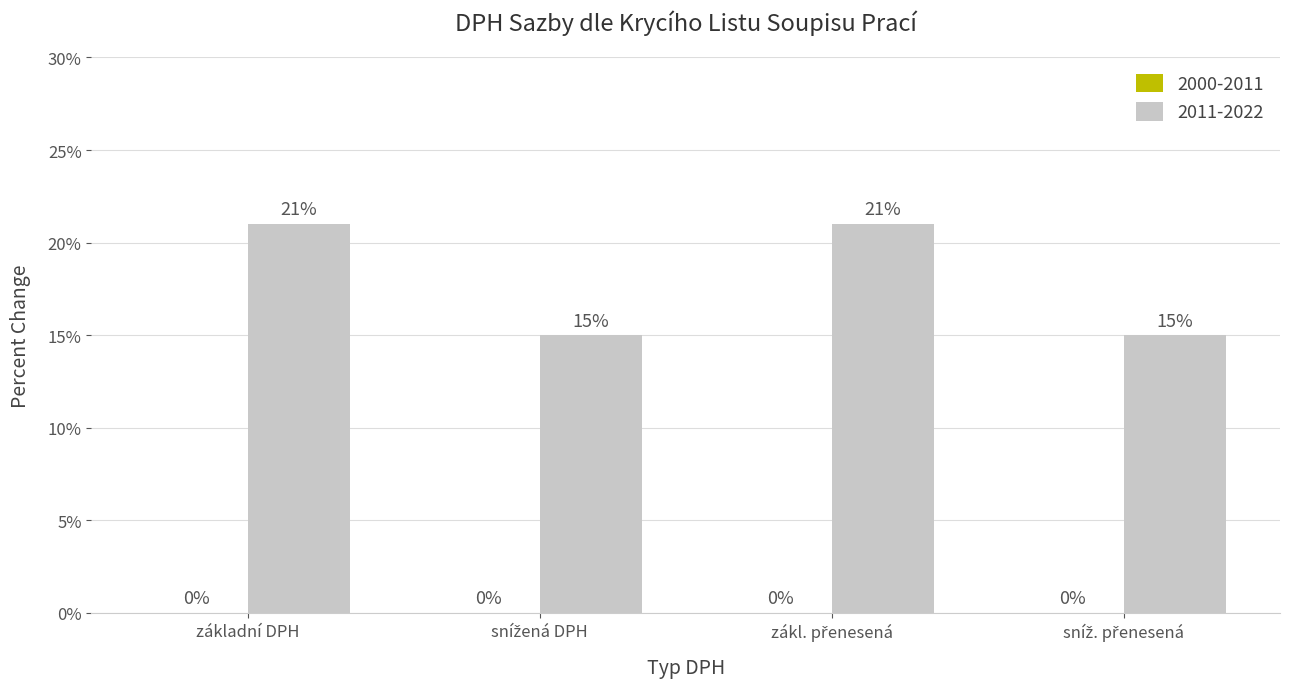

Are the bars horizontal?

No